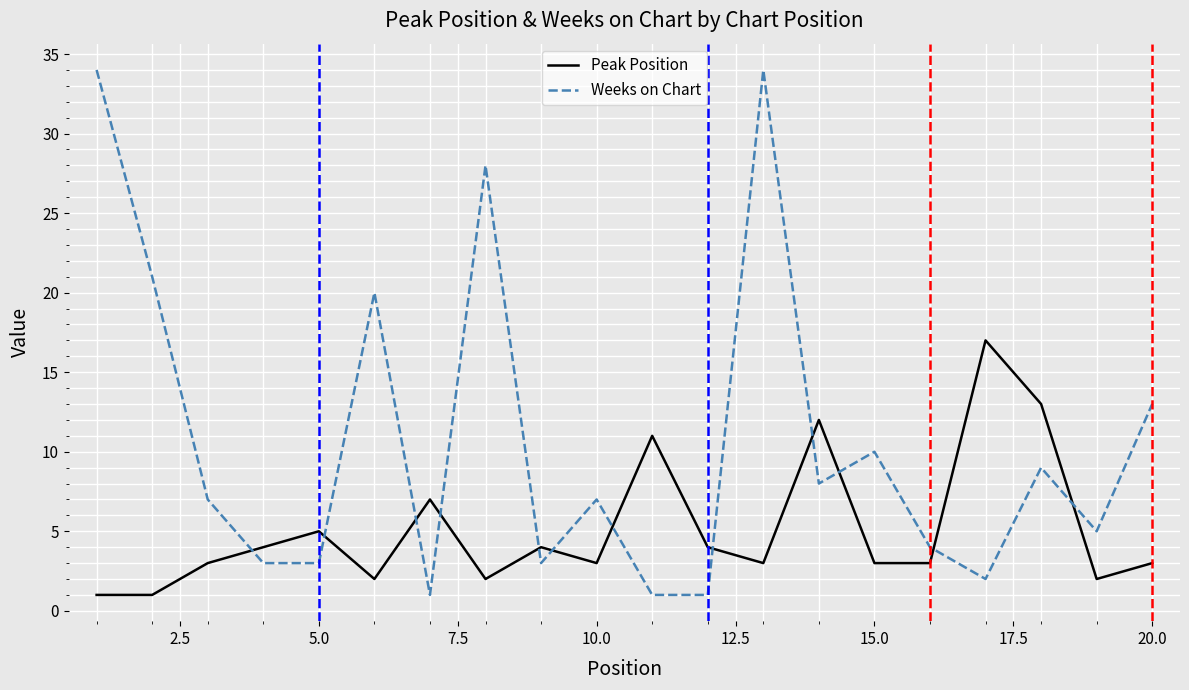

What is the highest value of the Weeks on Chart series?

34